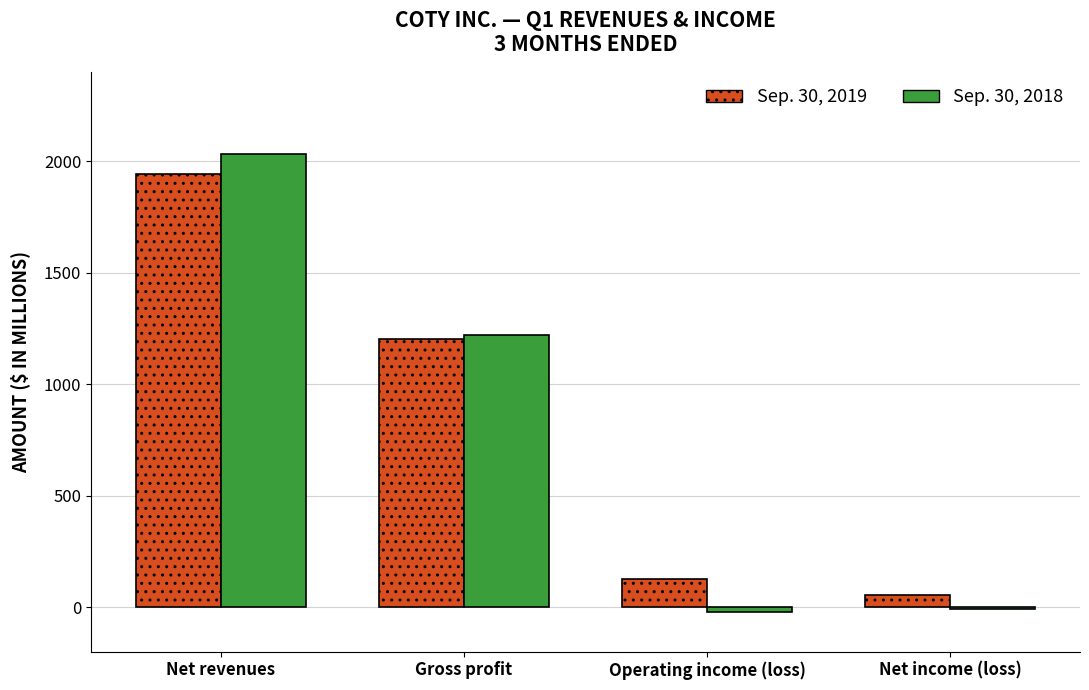

List the series in order of their peak value, highest first.

Sep. 30, 2018, Sep. 30, 2019